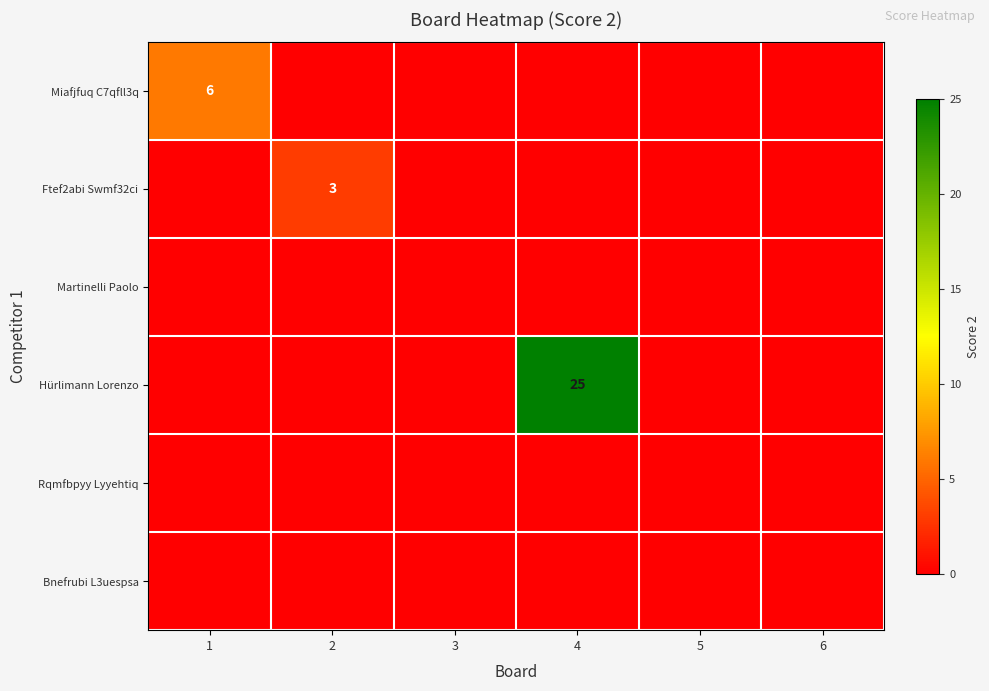

At how many categories does at least one series exceed 1?

3